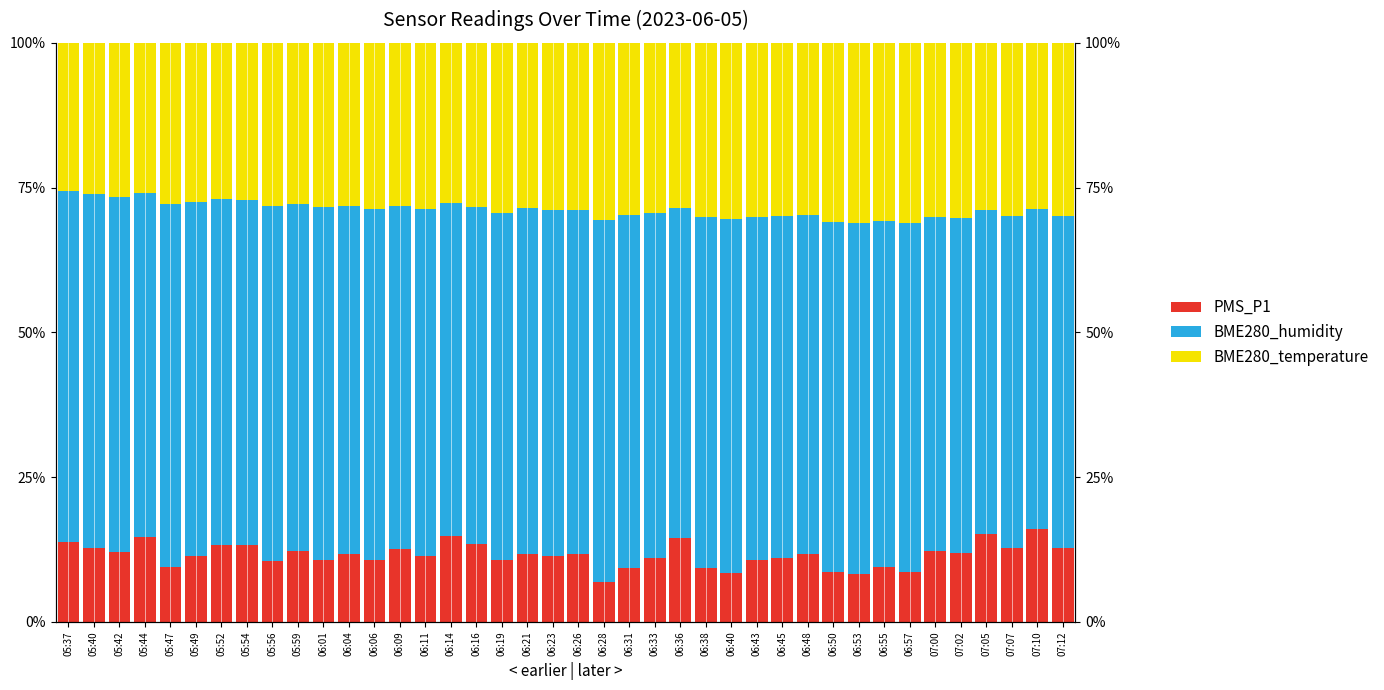

At how many categories does at least one series exceed 23?

40